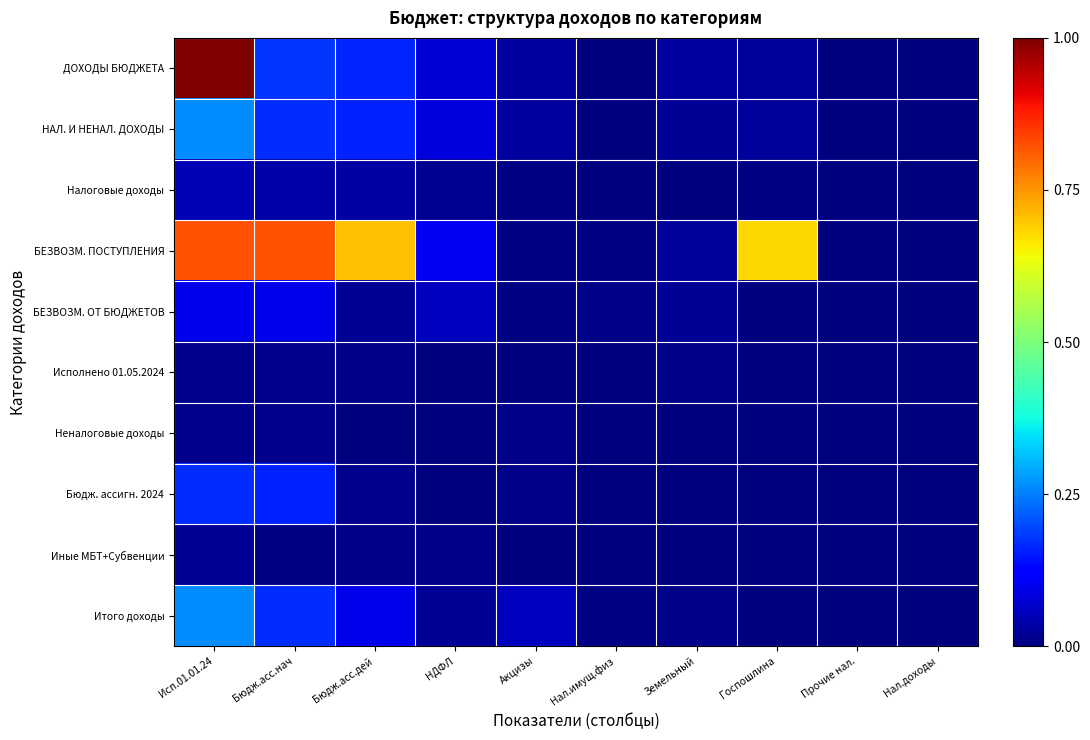

What is the maximum value shown in the chart?

1.0